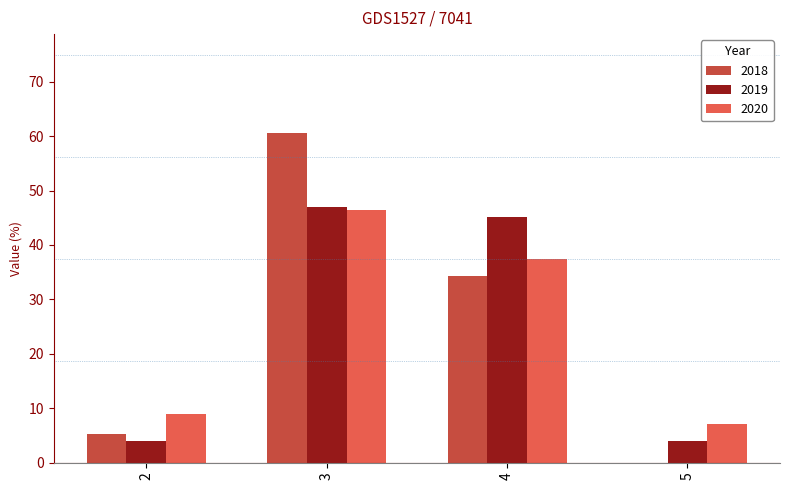

How many positive values does the 2018 series have?

3